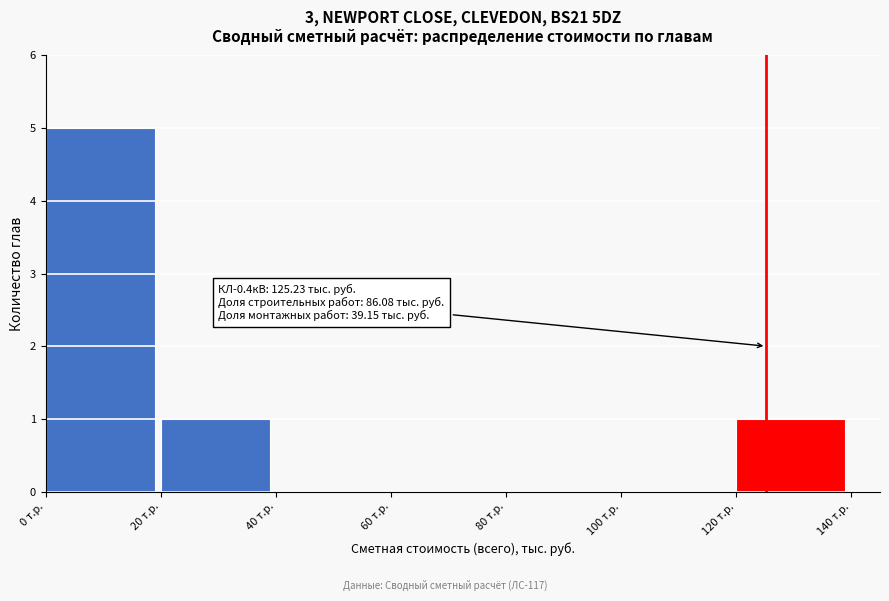

Reading right to left, list all the values displayed in this chart.

120 т.р.=1	100 т.р.=0	80 т.р.=0	60 т.р.=0	40 т.р.=0	20 т.р.=1	0 т.р.=5